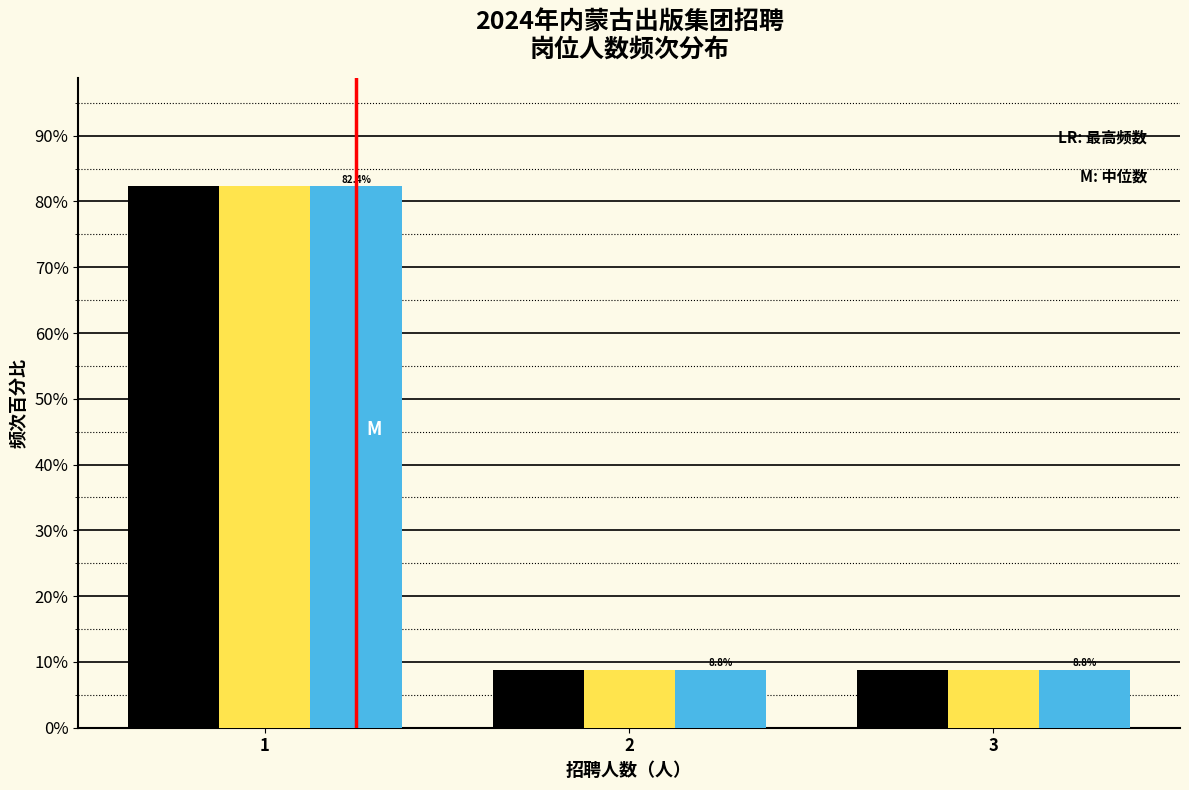

What is the minimum value shown in the chart?

8.8